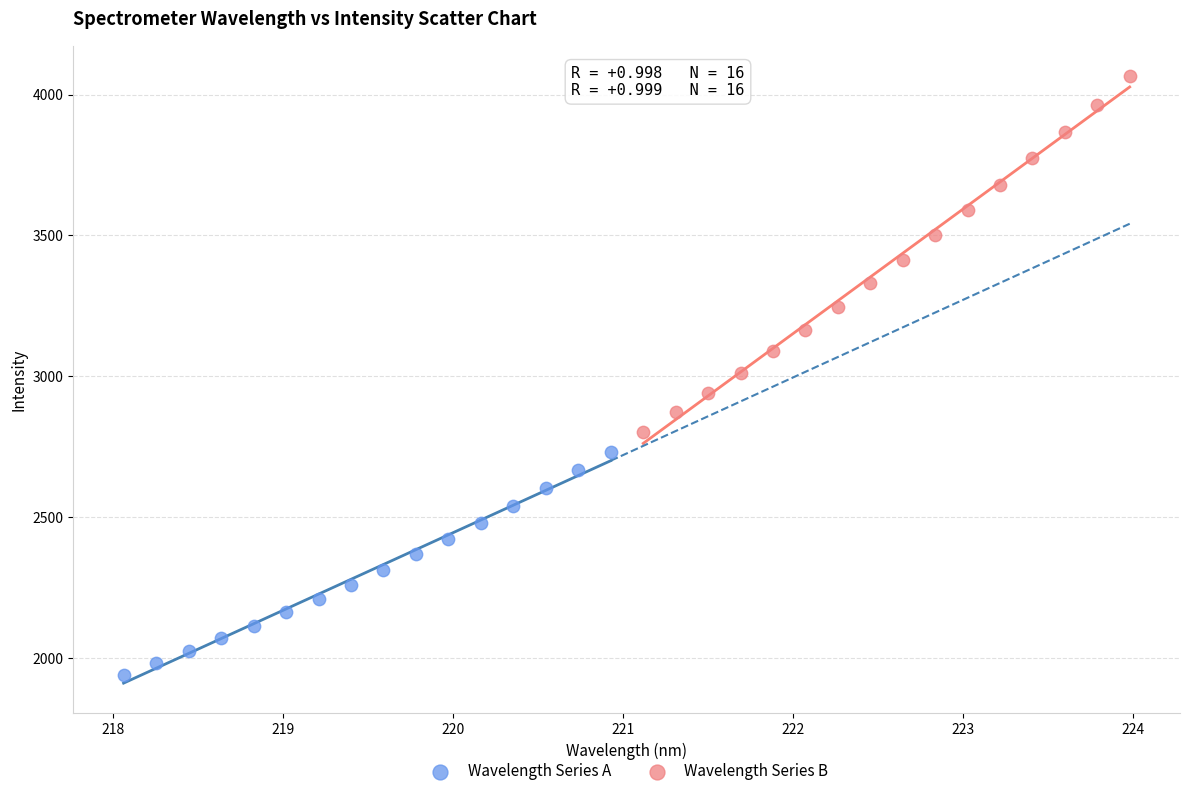

Which series contains the lowest Y value?

Wavelength Series A